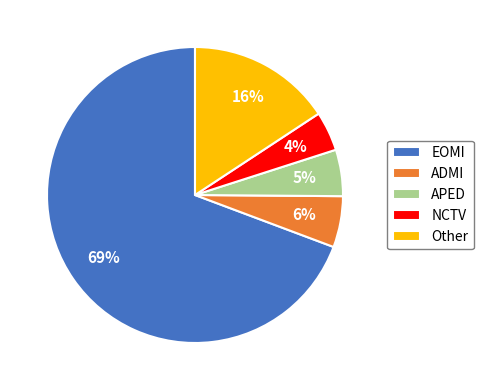

To the nearest percent, what is the difference between the APED and ADMI slice percentages?

1%